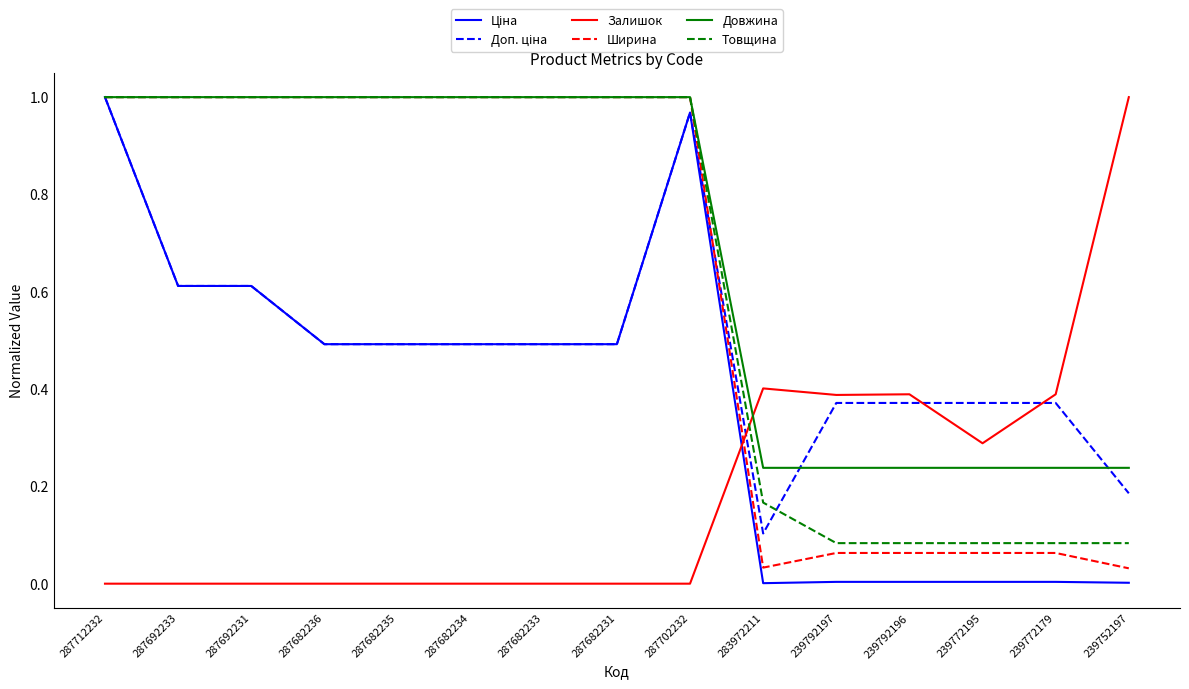

The value of Довжина at 239772179 is 0.4. True or false?

False